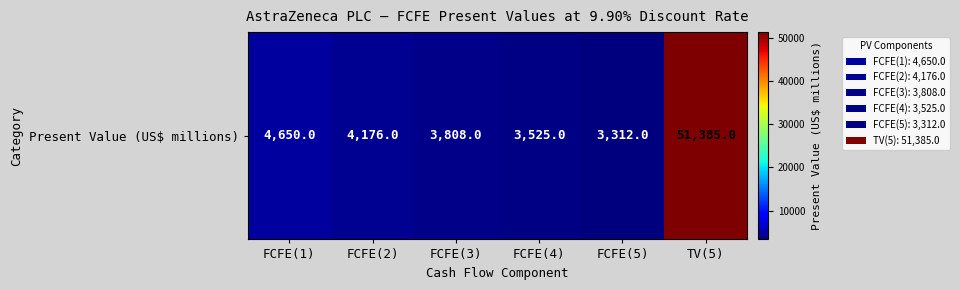

At which label does the data first exceed 4176?

FCFE(1)